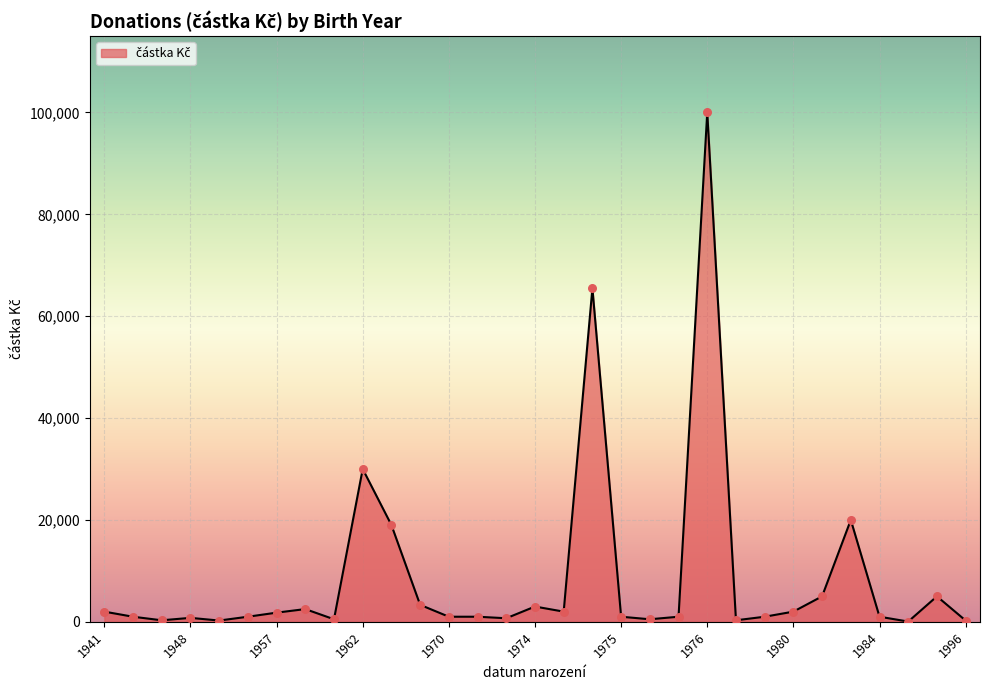

What is the difference between the maximum and minimum values?

99950